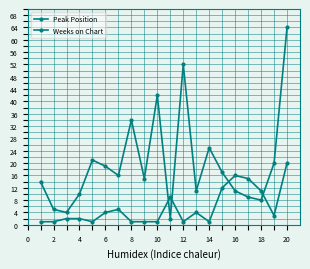

How many values in the Weeks on Chart series are below 16?

10